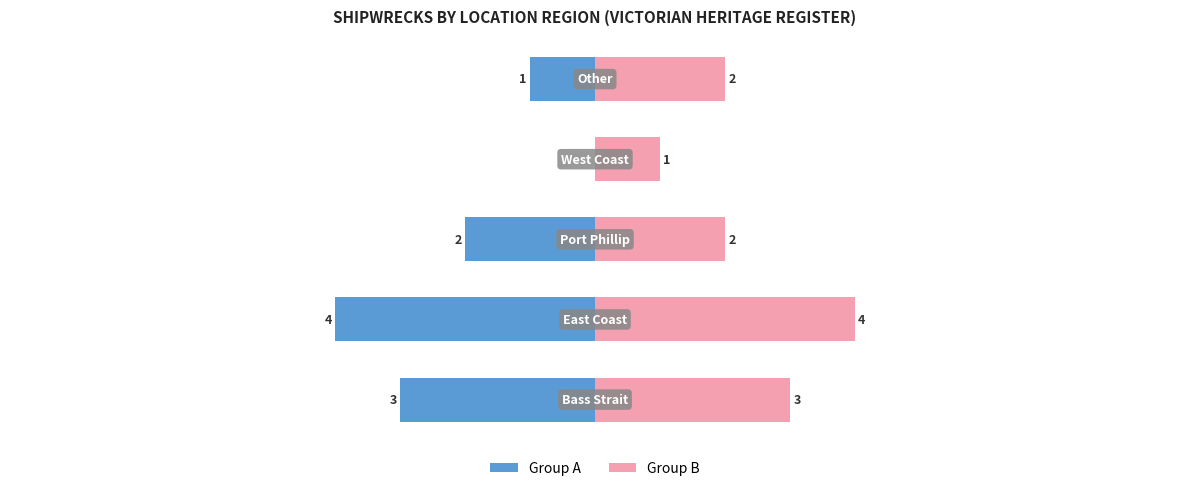

Are the bars grouped side by side (vs. stacked)?

Yes